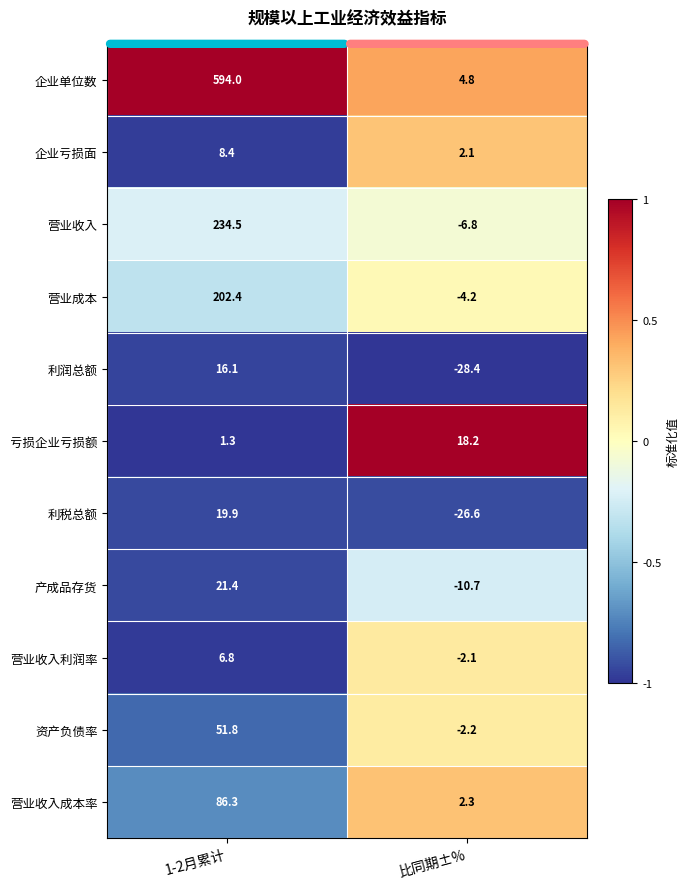

What is the minimum value shown in the chart?

-28.4